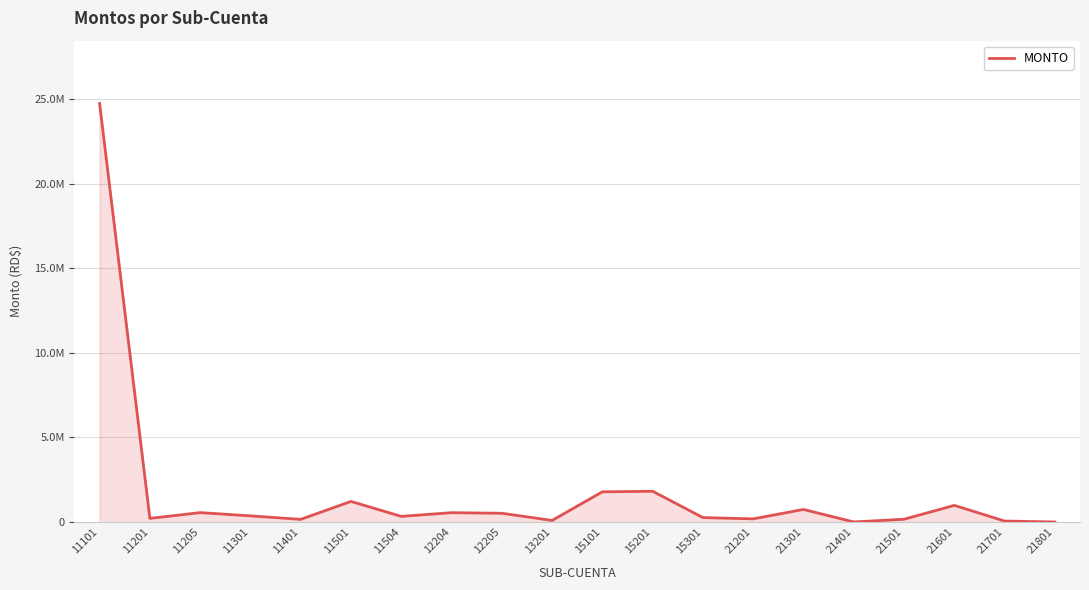

At which label is the value closest to 12367542?

15201